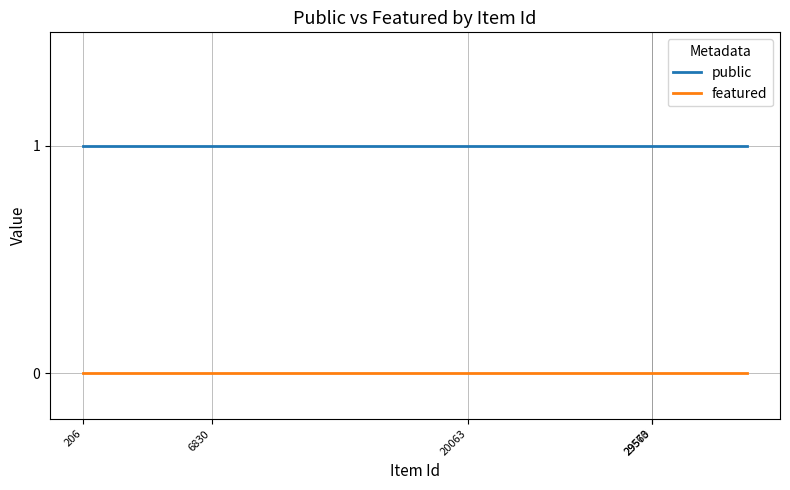

Which series has the largest total across all categories?

public